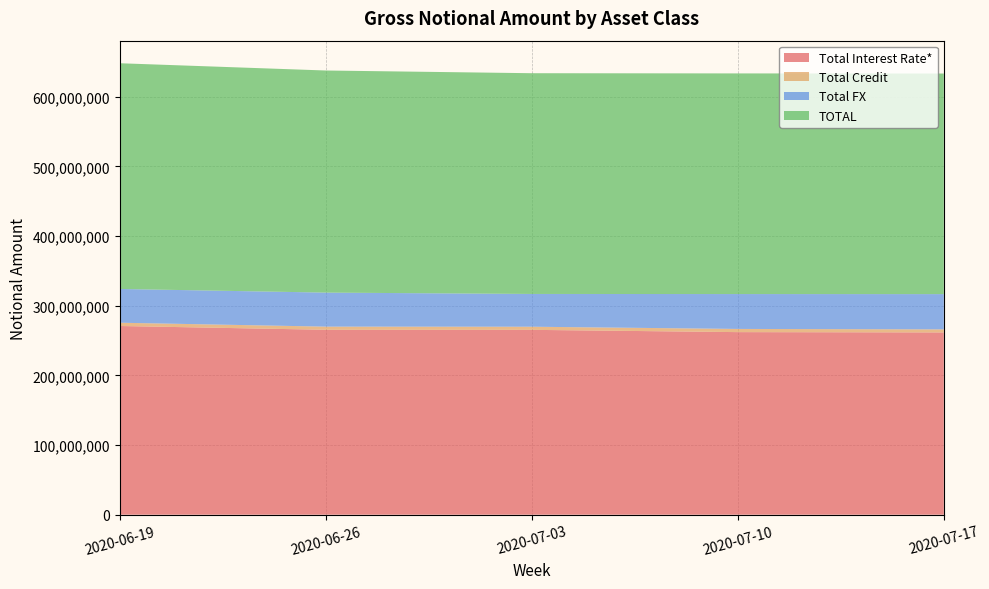

Reading right to left, transcribe all the data shown in this chart.

Total Interest Rate*: 2020-07-17=261662108	2020-07-10=262112453	2020-07-03=265381613	2020-06-26=265459770	2020-06-19=270905774
Total Credit: 2020-07-17=4406883	2020-07-10=4583940	2020-07-03=4493305	2020-06-26=4539472	2020-06-19=4704581
Total FX: 2020-07-17=50619297	2020-07-10=50073736	2020-07-03=47040657	2020-06-26=48859537	2020-06-19=48464483
TOTAL: 2020-07-17=316688289	2020-07-10=316770128	2020-07-03=316915575	2020-06-26=318858779	2020-06-19=324074837